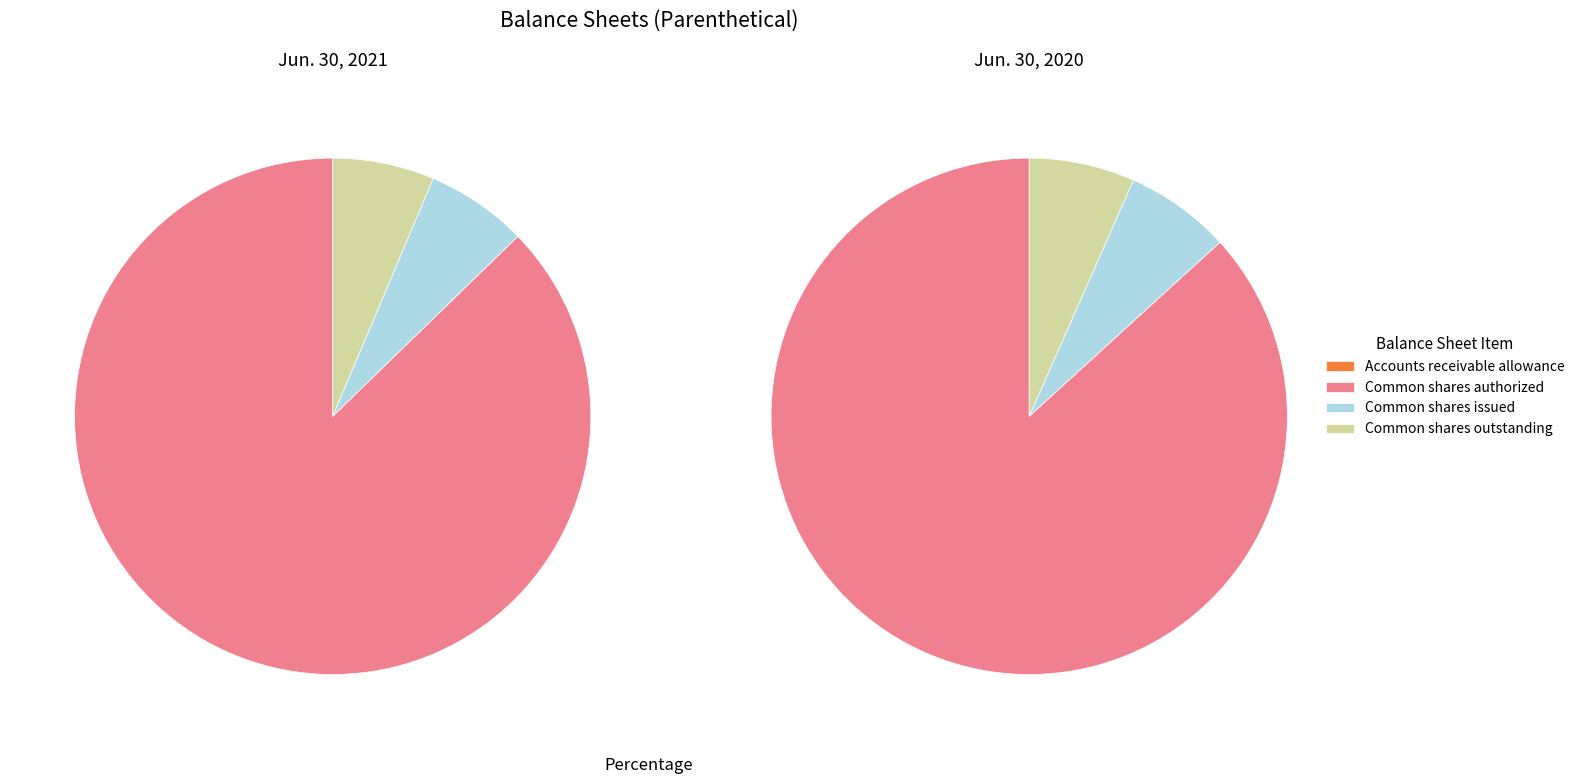

Is there any slice that represents more than half of the pie?

Yes